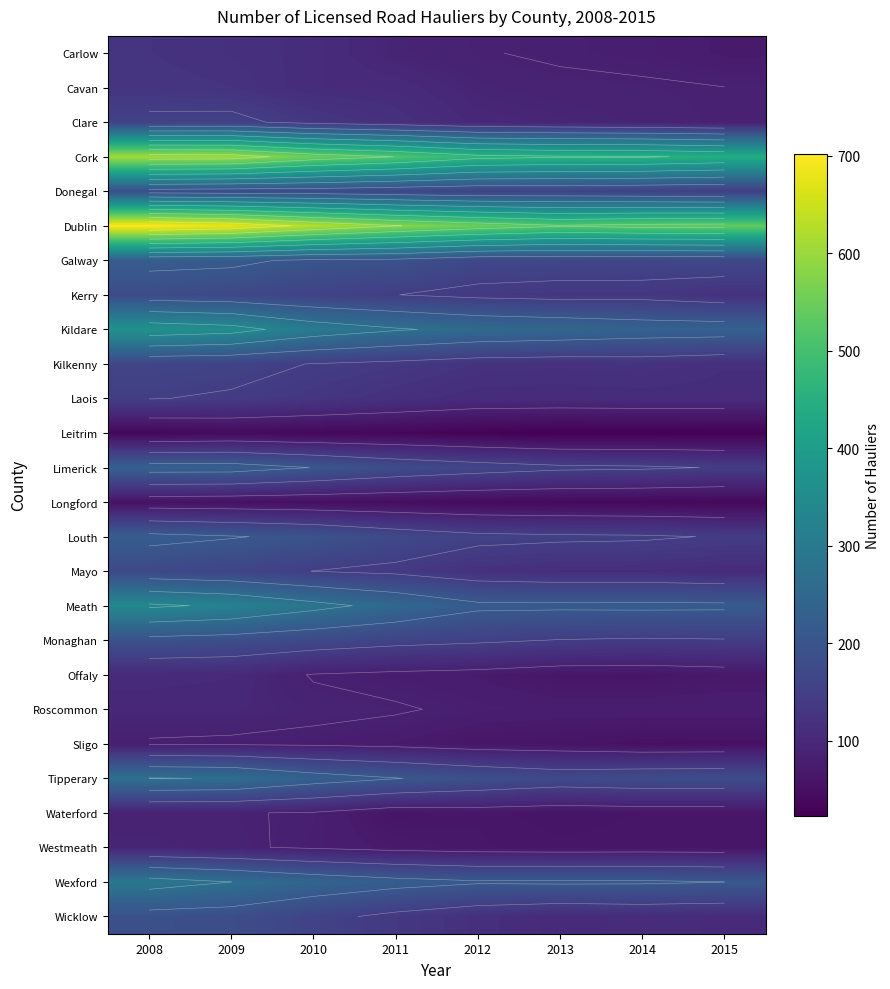

What is the total value across all series at 2008?

5453